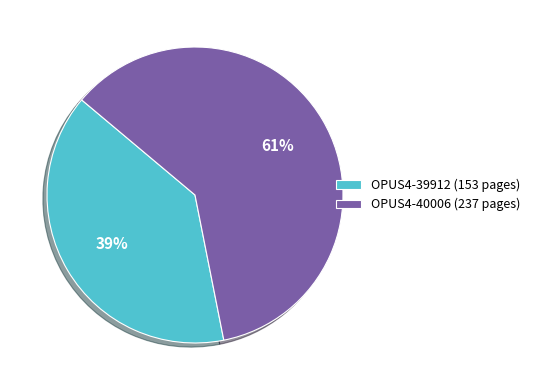

Is there any slice that represents more than half of the pie?

Yes